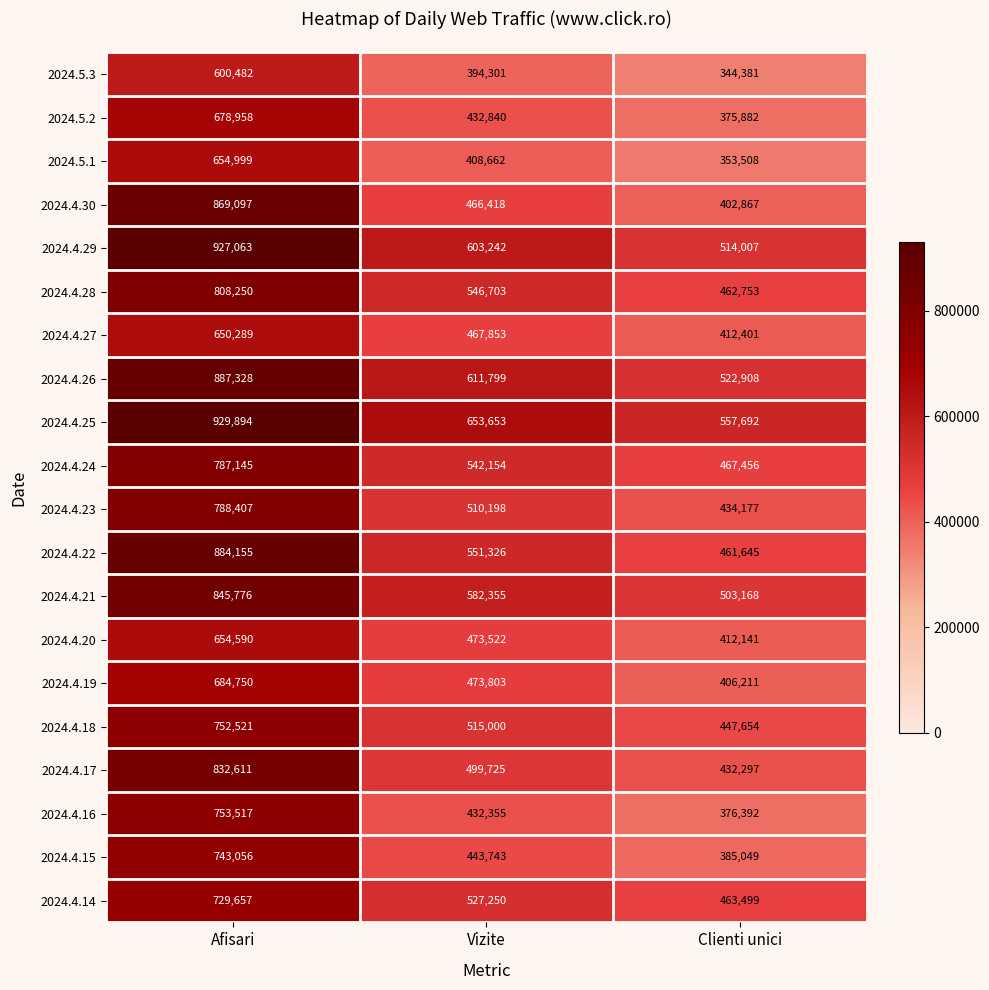

Is it true that 2024.4.18 equals 447654 at Clienti unici?

True